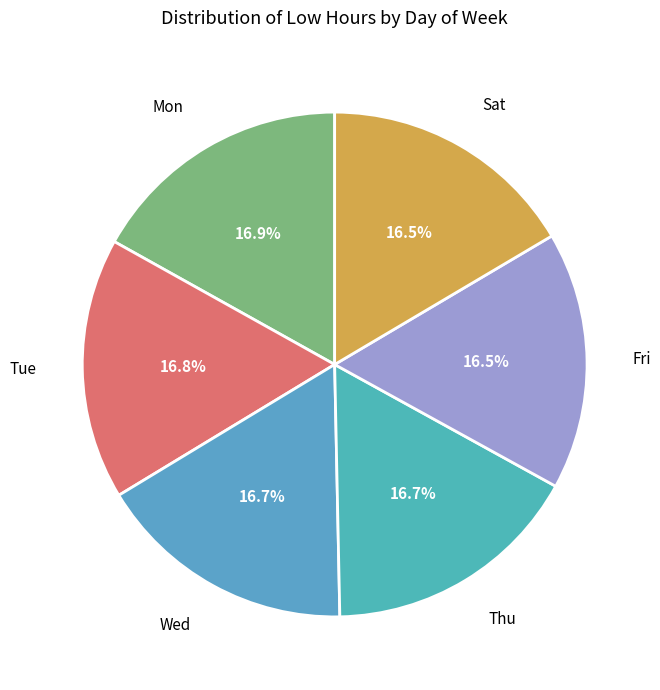

True or false: Fri accounts for 28% of the total.

False